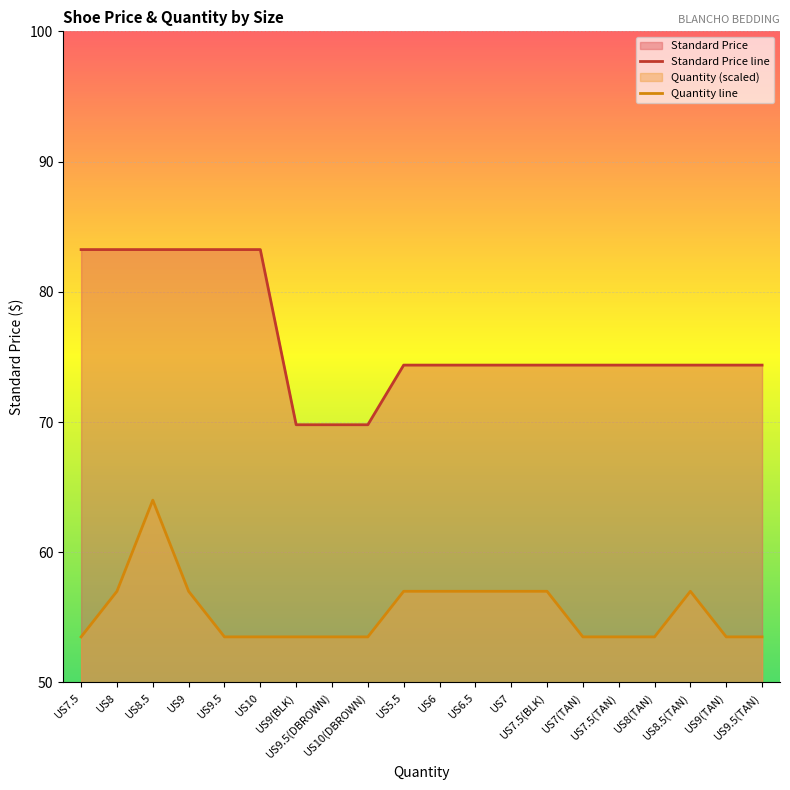

What are all the series names shown in the legend?

Standard Price, Quantity